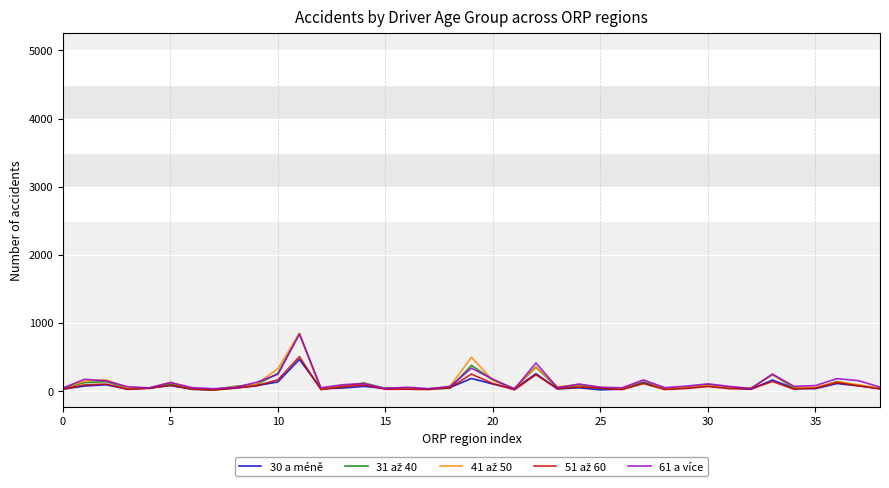

Is this an area chart (filled region under the line)?

No